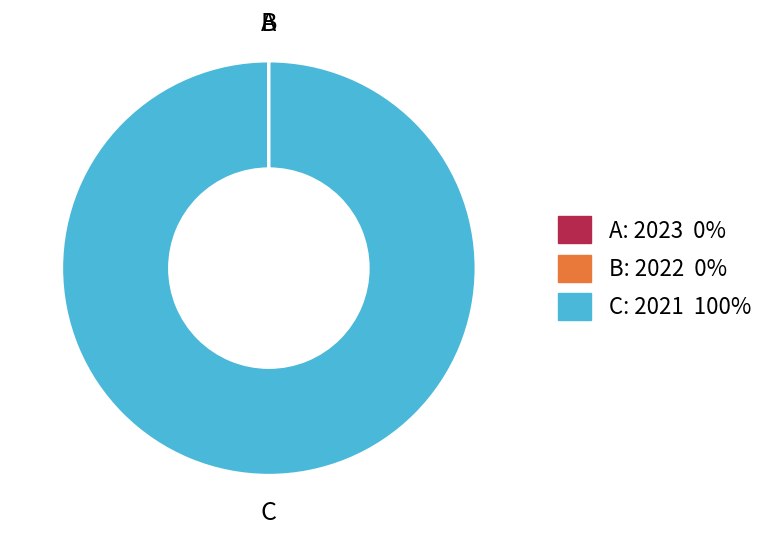

Is there a majority slice in this chart?

Yes